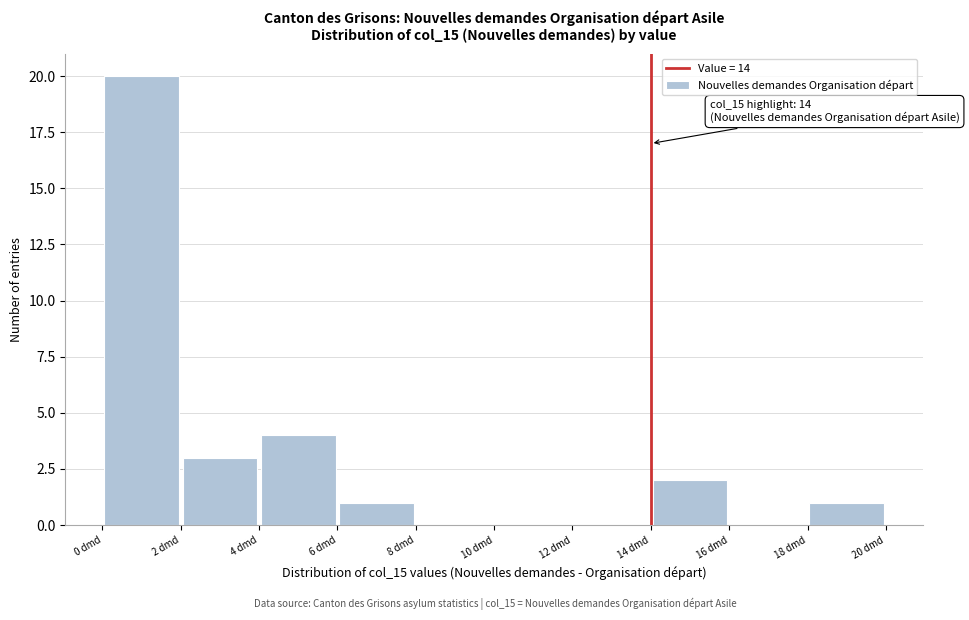

Over which range of the x-axis is the bar tallest?

0 to 2